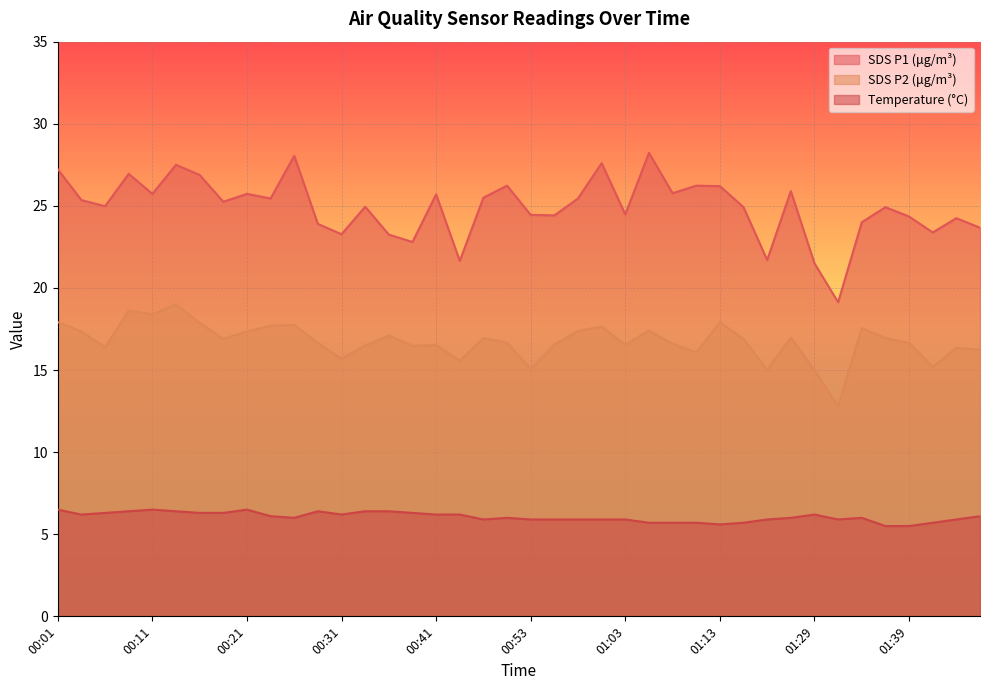

True or false: SDS_P1 has more than 0 interior local peaks.

True